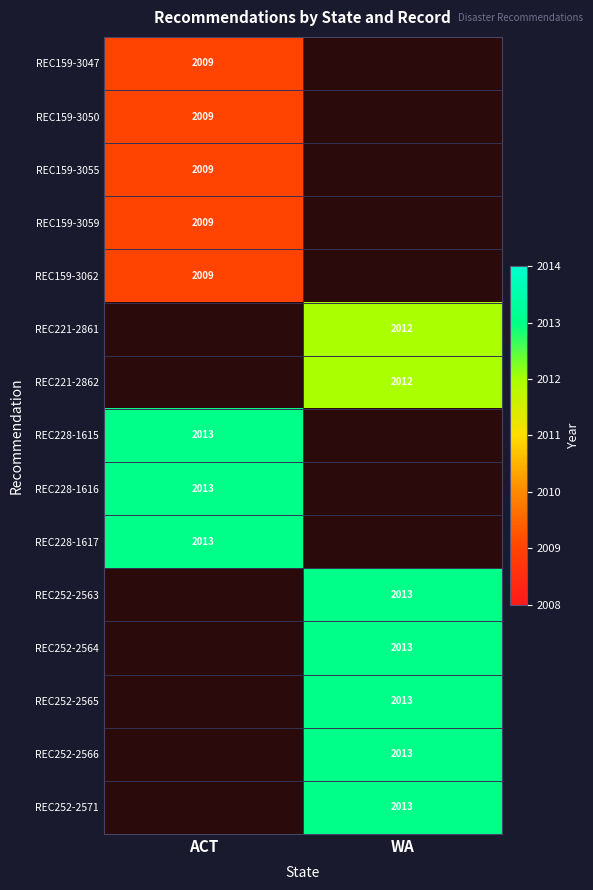

True or false: REC252-2564 has a value of 2906 at WA.

False